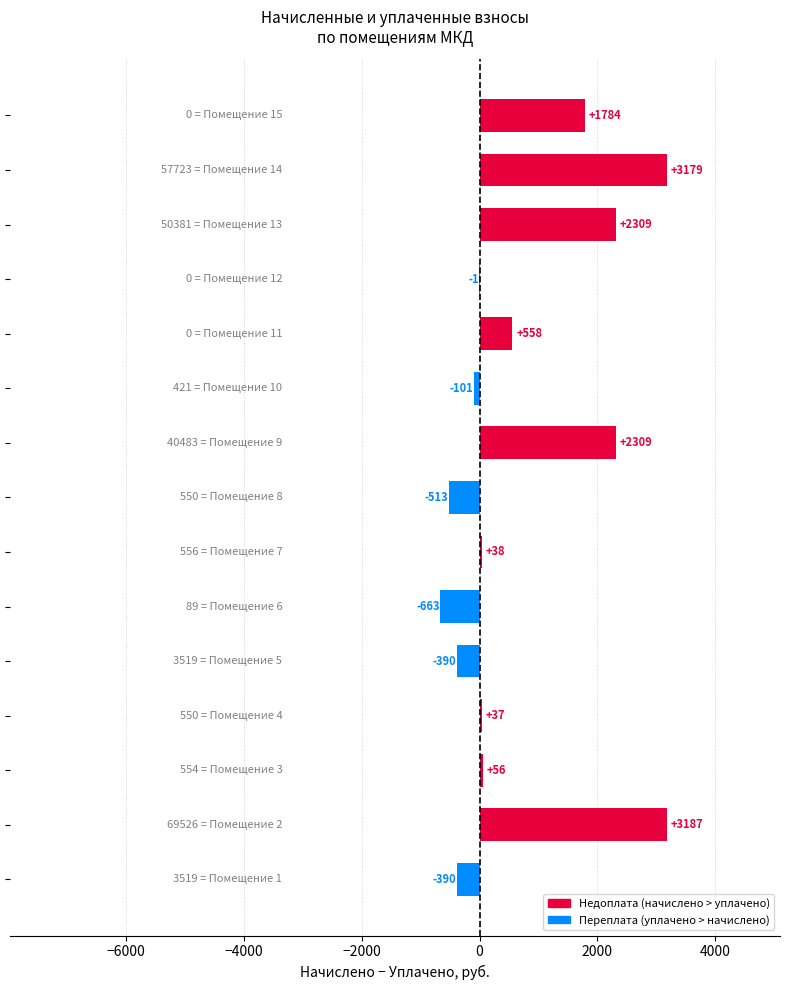

How many data points are above 37?

9